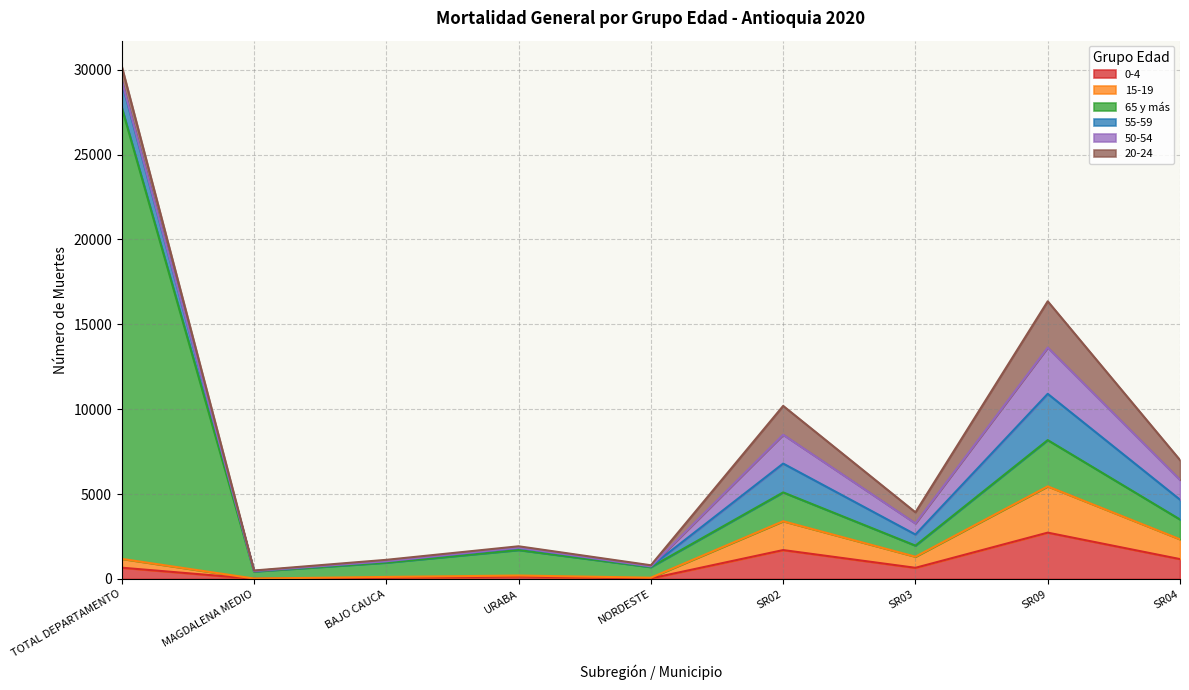

What are all the series names shown in the legend?

0-4, 15-19, 65 y más, 55-59, 50-54, 20-24